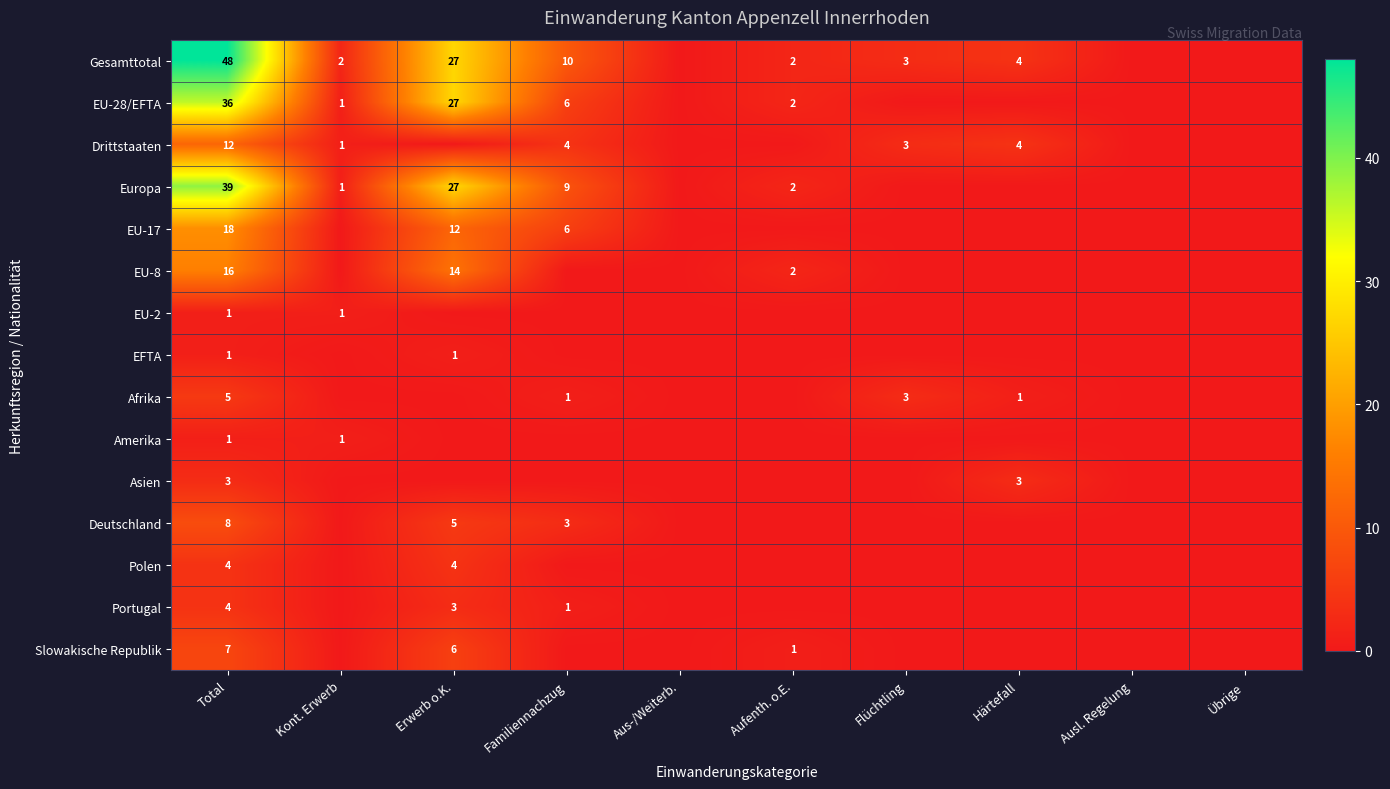

The Europa series shows 9 at Familiennachzug. True or false?

True